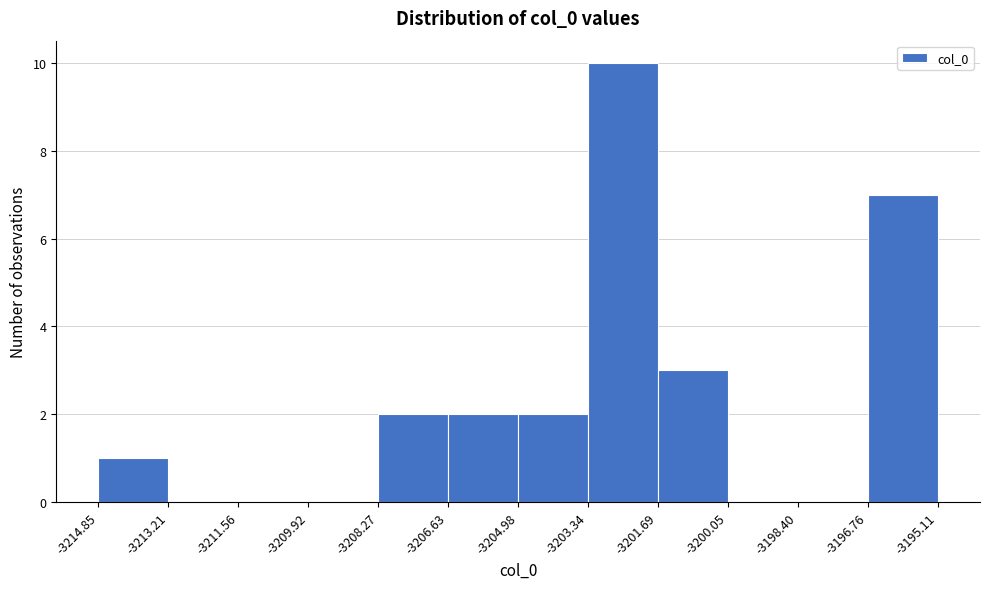

Reading left to right, transcribe this chart: for each bar, give the range it covers on the x-axis and its height. The values are not printed on the chart, so give them approximately, as read against the axis.

-3214.85 to -3213.21: 1
-3213.21 to -3211.56: 0
-3211.56 to -3209.92: 0
-3209.92 to -3208.27: 0
-3208.27 to -3206.63: 2
-3206.63 to -3204.98: 2
-3204.98 to -3203.34: 2
-3203.34 to -3201.69: 10
-3201.69 to -3200.05: 3
-3200.05 to -3198.40: 0
-3198.40 to -3196.76: 0
-3196.76 to -3195.11: 7